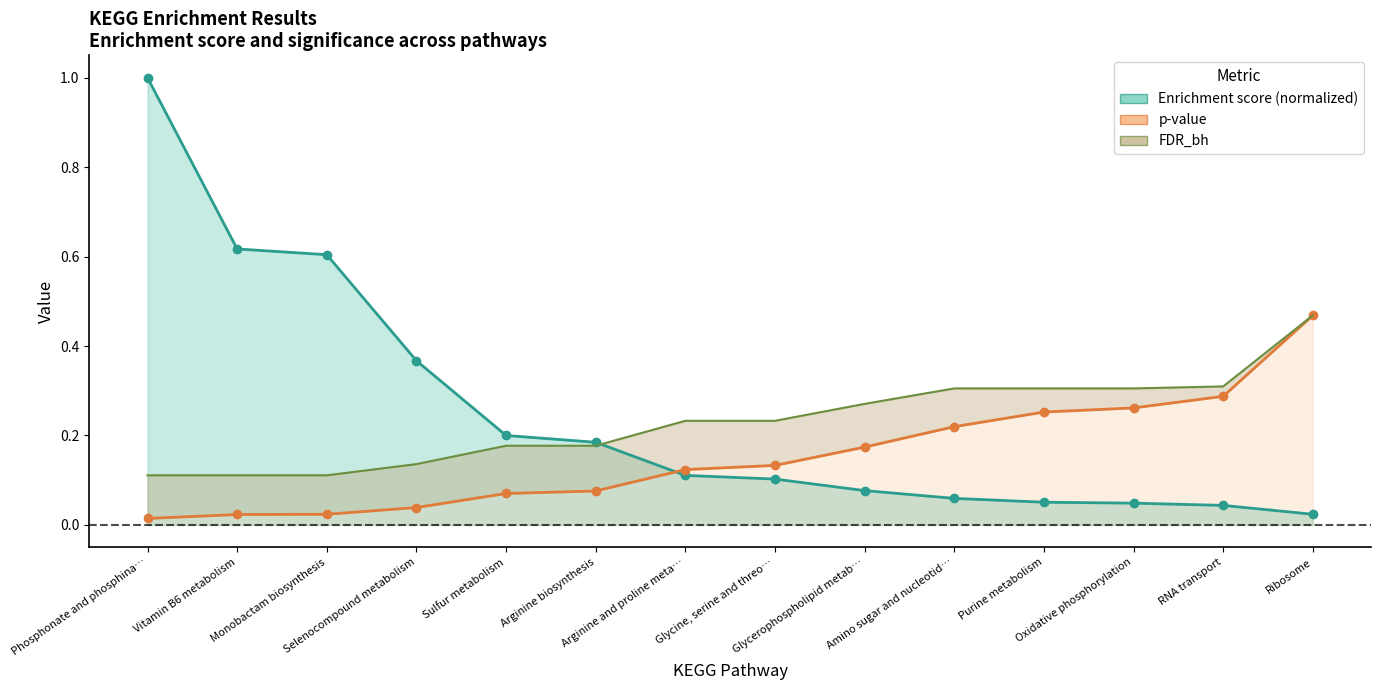

List the series in order of their peak value, highest first.

Enrichment score (normalized), p-value, FDR_bh